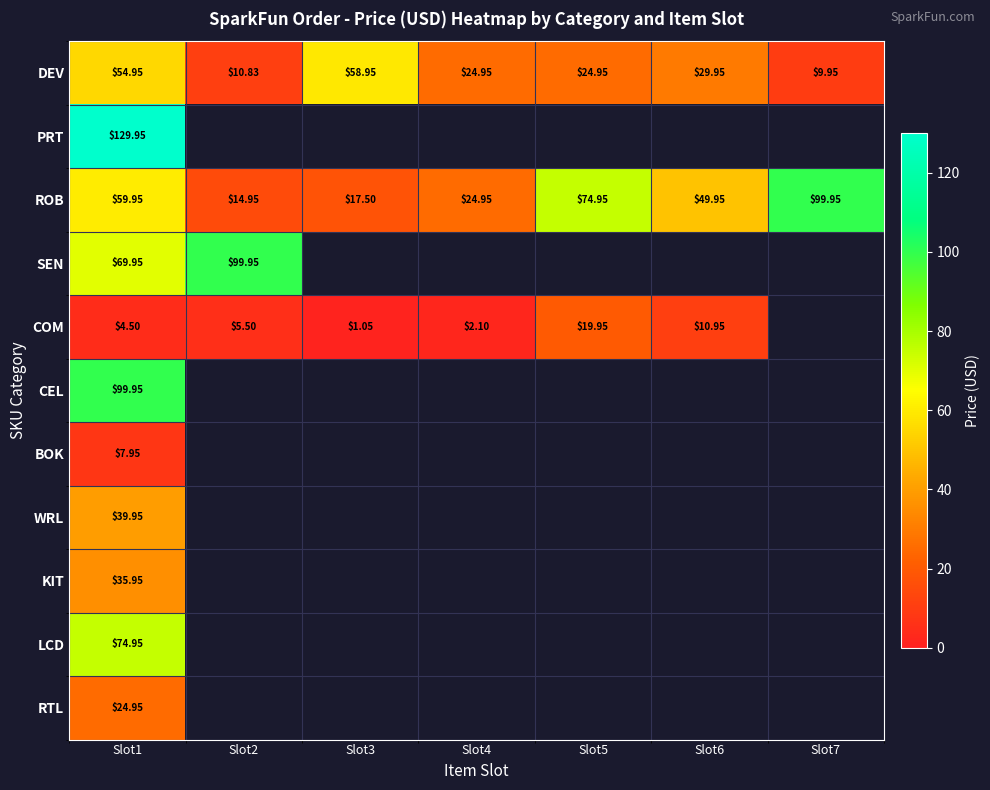

At Slot1, list the series in order from largest to smallest.

PRT, CEL, LCD, SEN, ROB, DEV, WRL, KIT, RTL, BOK, COM